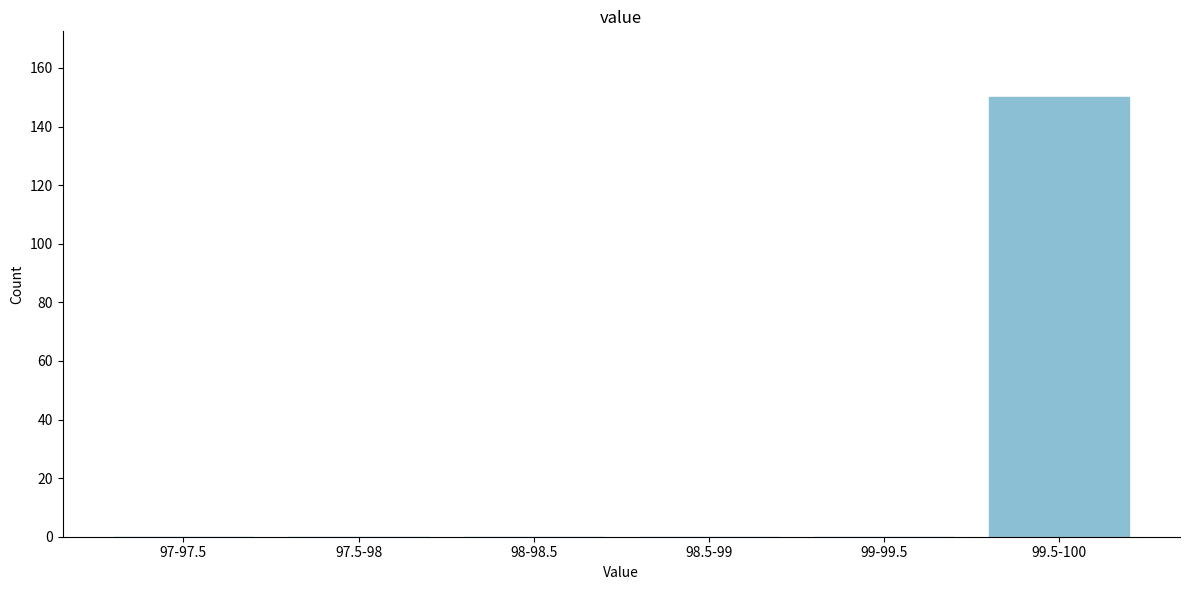

Reading left to right, transcribe all the data shown in this chart.

97-97.5=0	97.5-98=0	98-98.5=0	98.5-99=0	99-99.5=0	99.5-100=150